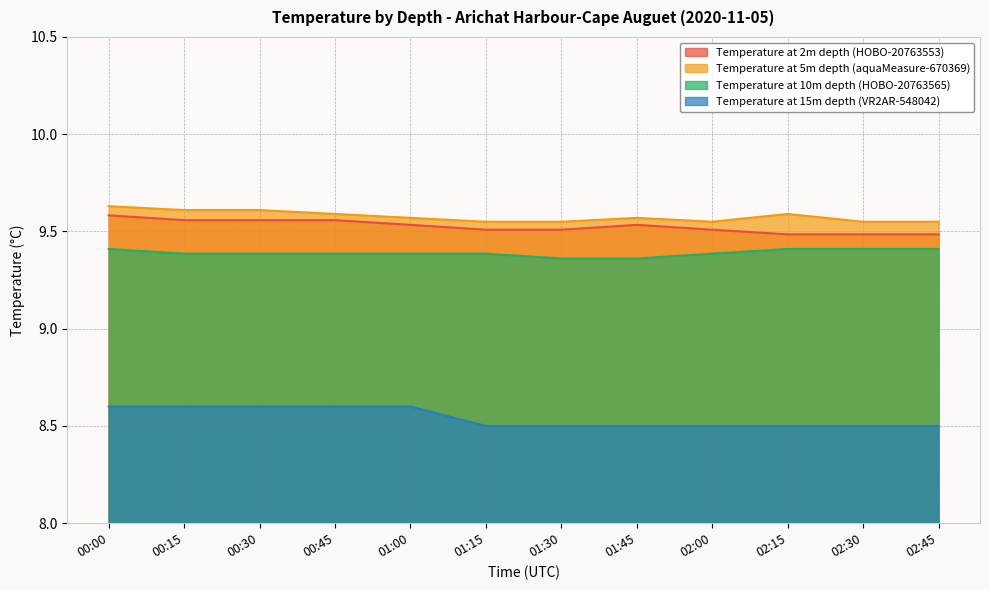

How many lines are shown in the chart?

4